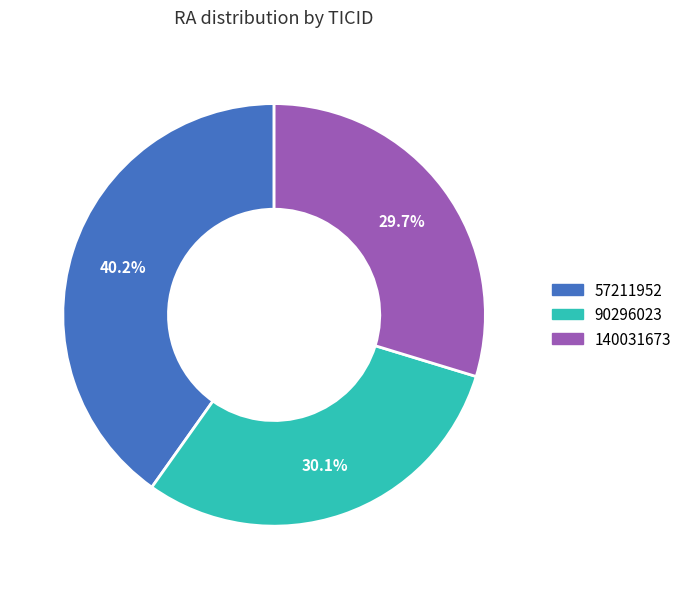

Is there a majority slice in this chart?

No